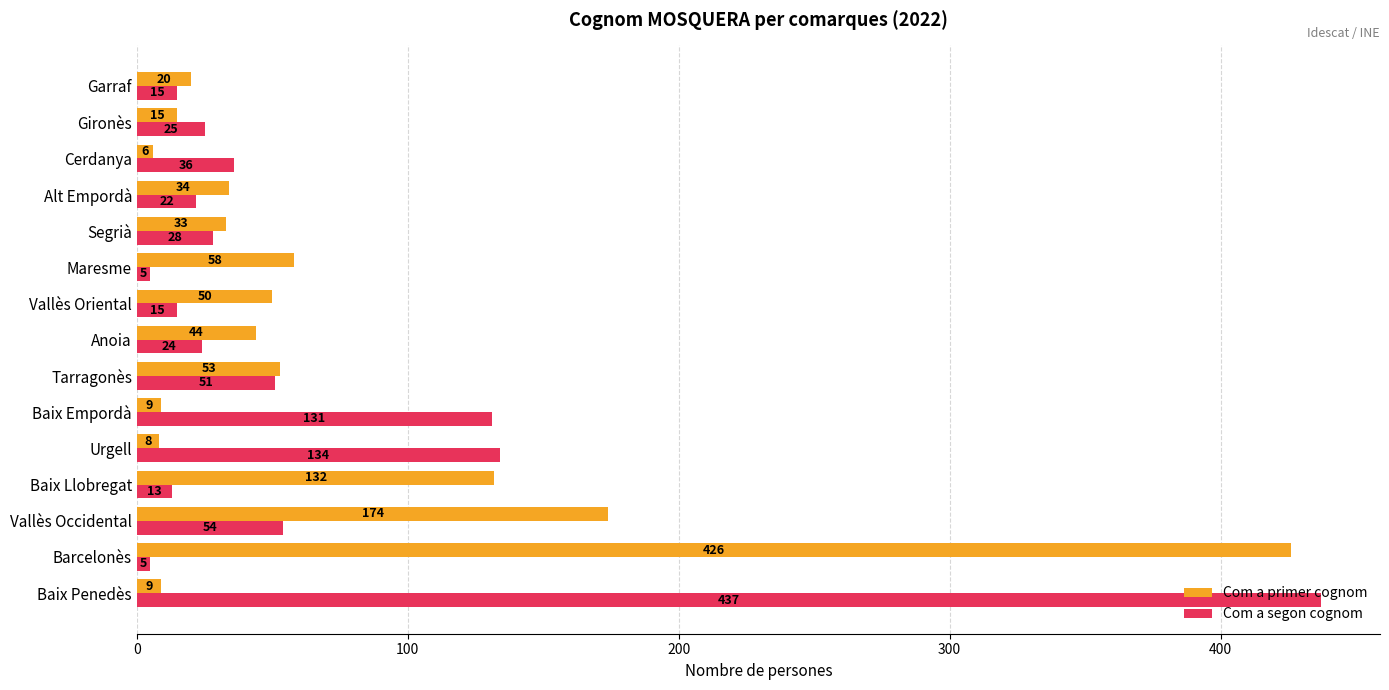

Between Vallès Oriental and Cerdanya, which series saw the biggest shift?

Com a primer cognom